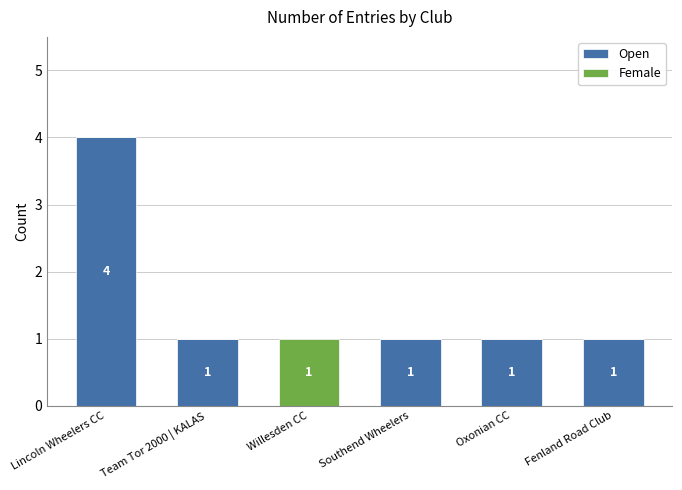

The value of Open at Oxonian CC is 1. True or false?

True